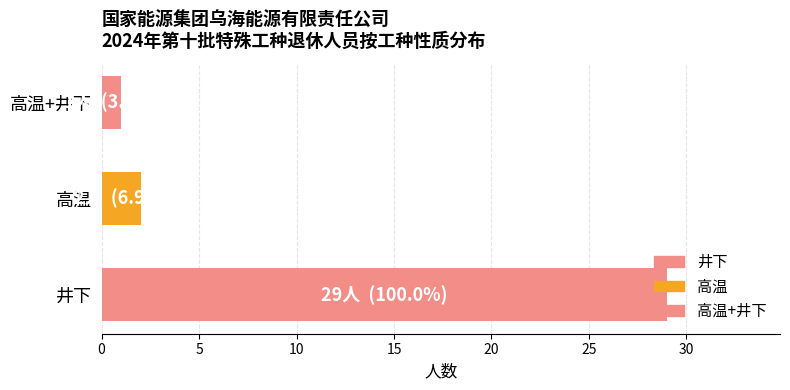

How many data points are less than 2?

1